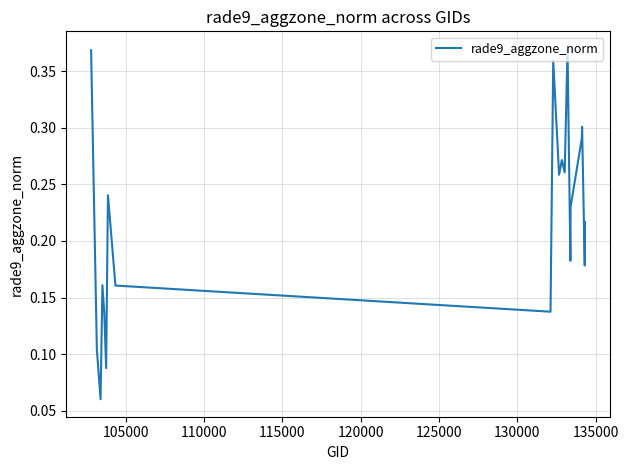

Reading left to right, extract all data points from this chart.

0.4	0.1	0.1	0.2	0.1	0.1	0.2	0.2	0.1	0.4	0.3	0.3	0.3	0.4	0.2	0.2	0.3	0.3	0.2	0.2